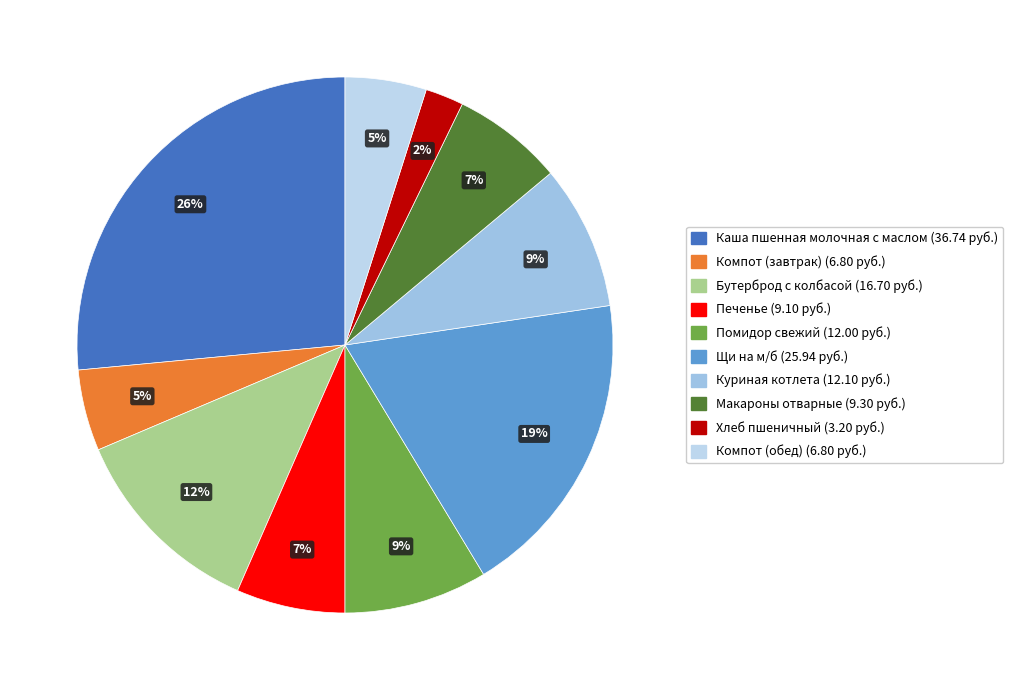

What percentage is the Компот (обед) slice, to the nearest percent?

5%